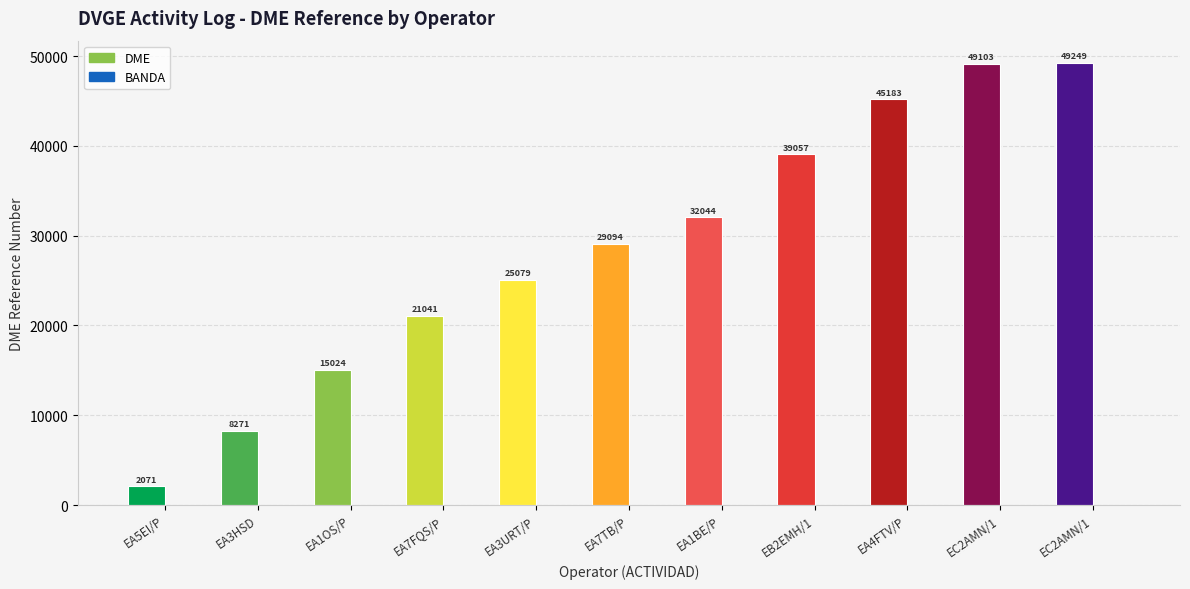

What is the label of the 4th bar from the left?

EA7FQS/P